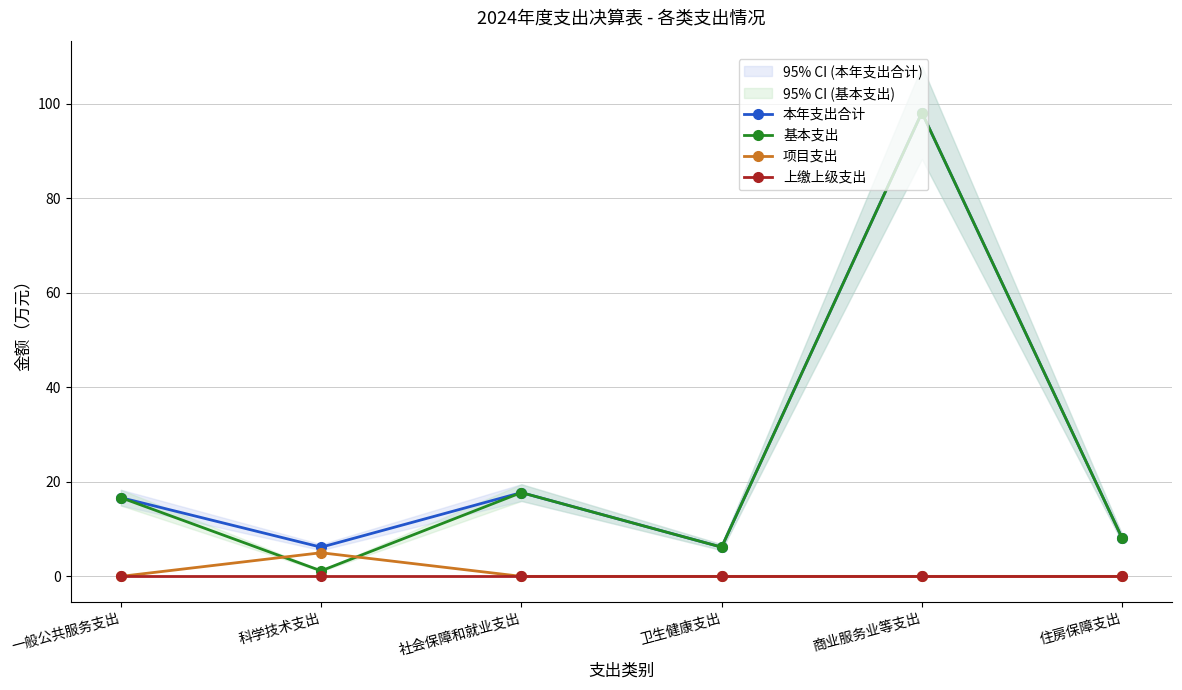

Reading left to right, transcribe all the data shown in this chart.

本年支出合计: 16.7	6.2	17.7	6.2	98.1	8.1
基本支出: 16.7	1.2	17.7	6.2	98.1	8.1
项目支出: 0.0	5.0	0.0	0.0	0.0	0.0
上缴上级支出: 0.0	0.0	0.0	0.0	0.0	0.0